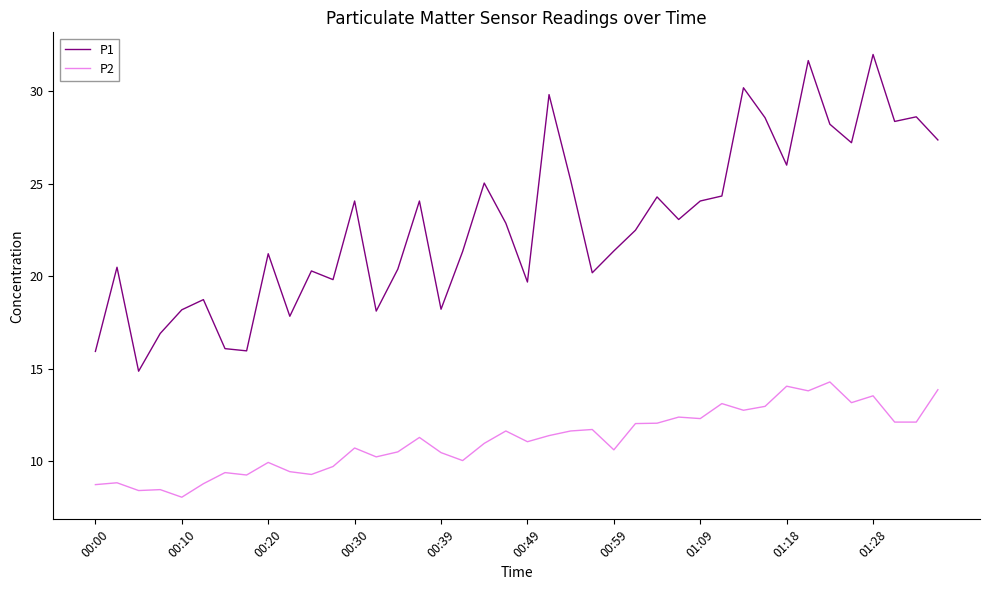

What is the minimum value shown in the chart?

8.1